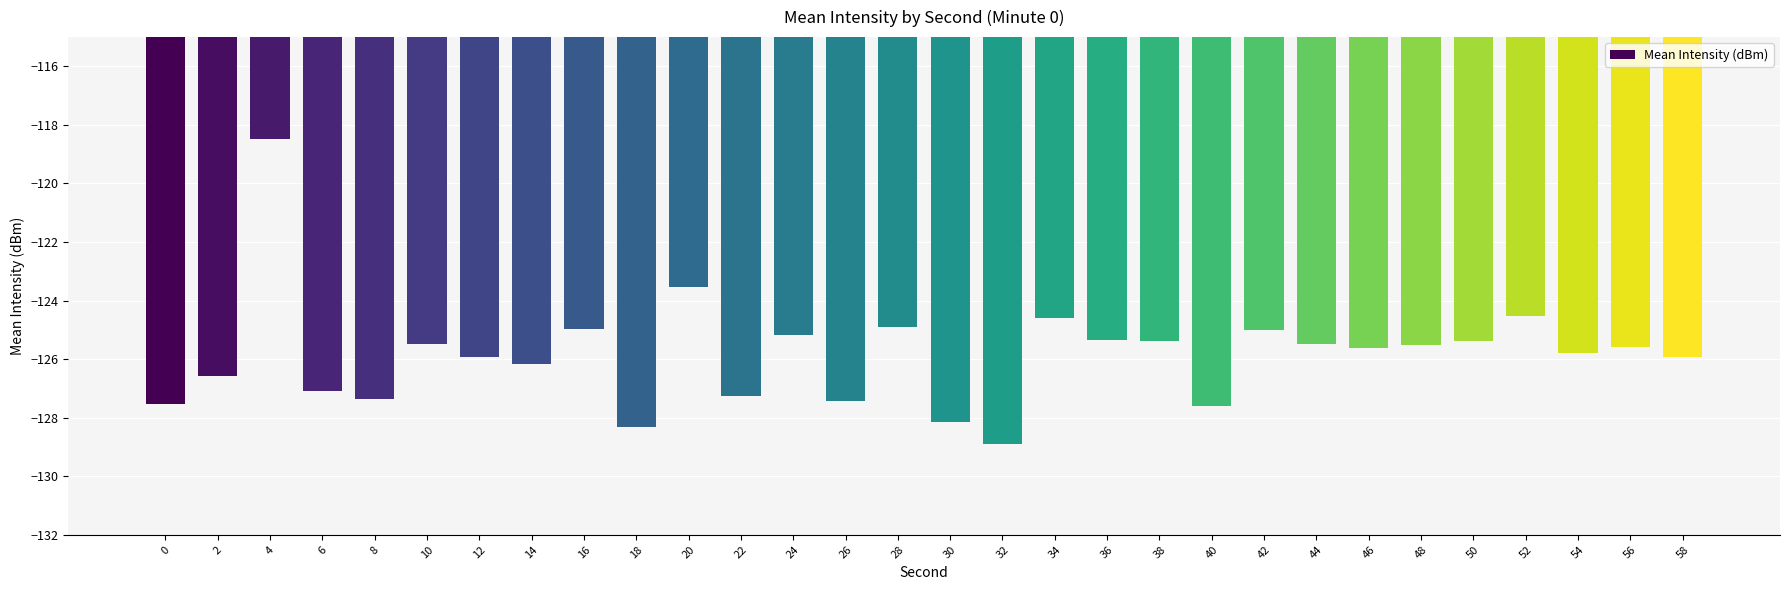

At which label does the data first exceed -125?

4